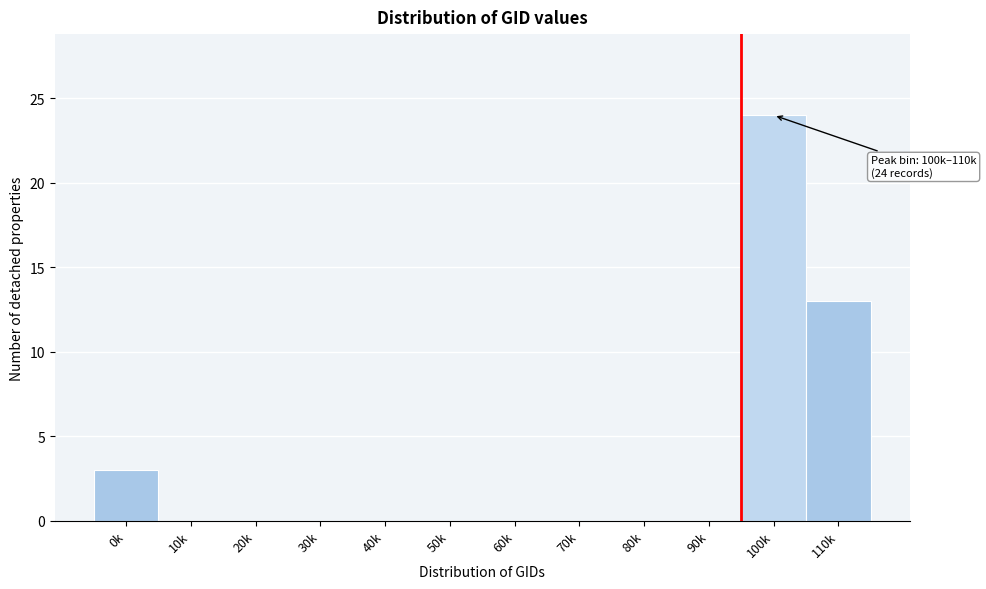

Reading right to left, list all the values displayed in this chart.

110k=13	100k=24	90k=0	80k=0	70k=0	60k=0	50k=0	40k=0	30k=0	20k=0	10k=0	0k=3